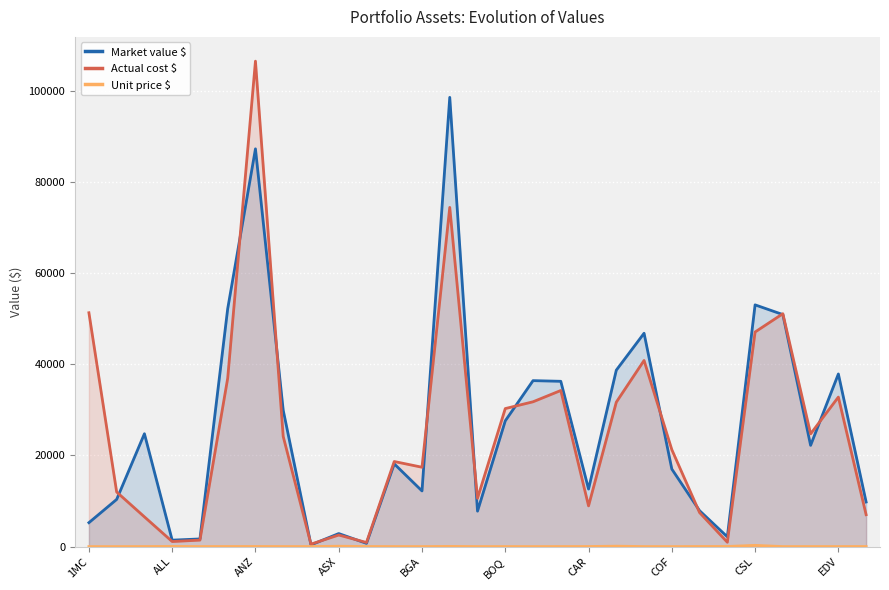

Which series has the largest range (max minus min)?

Actual cost $